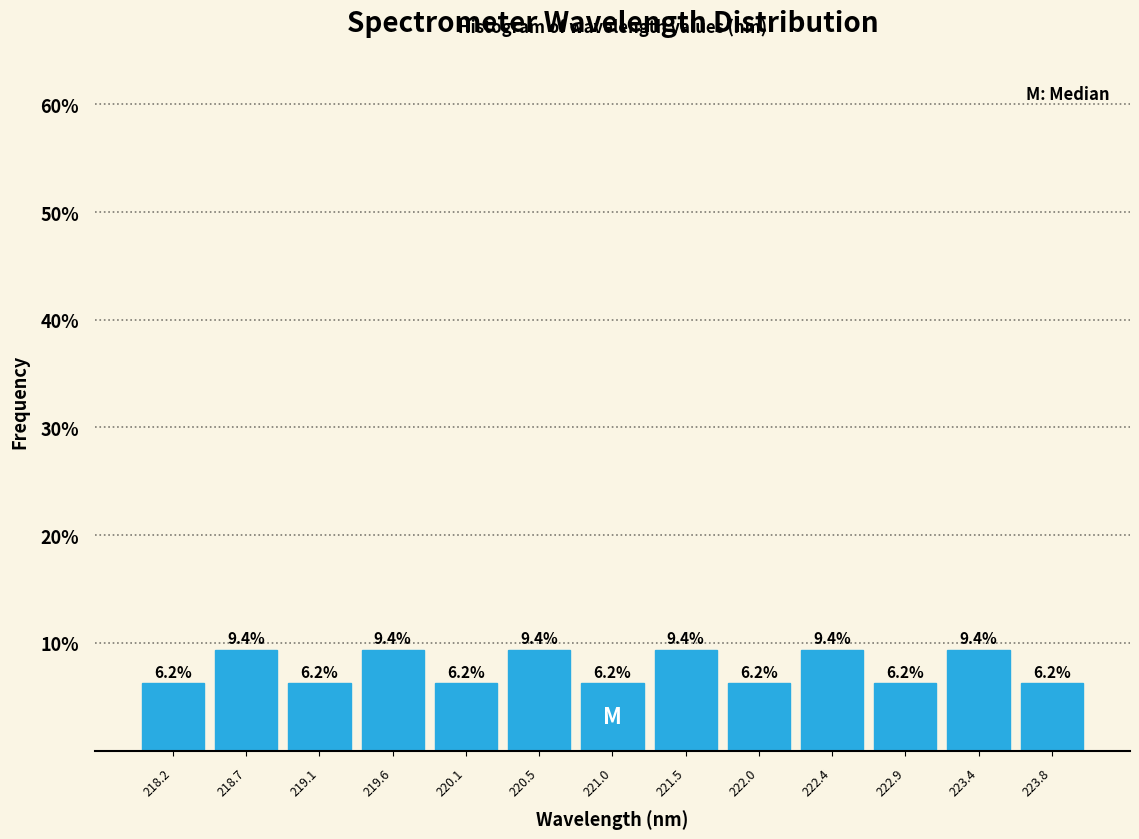

Reading left to right, transcribe this chart: for each bar, give the range it covers on the x-axis and its height. The bar edges are not printed on the chart, so give them approximately, as read against the axis.

217.95 to 218.45: 6.2
218.45 to 218.90: 9.4
218.90 to 219.35: 6.2
219.35 to 219.85: 9.4
219.85 to 220.30: 6.2
220.30 to 220.80: 9.4
220.80 to 221.25: 6.2
221.25 to 221.75: 9.4
221.75 to 222.20: 6.2
222.20 to 222.65: 9.4
222.65 to 223.15: 6.2
223.15 to 223.60: 9.4
223.60 to 224.10: 6.2